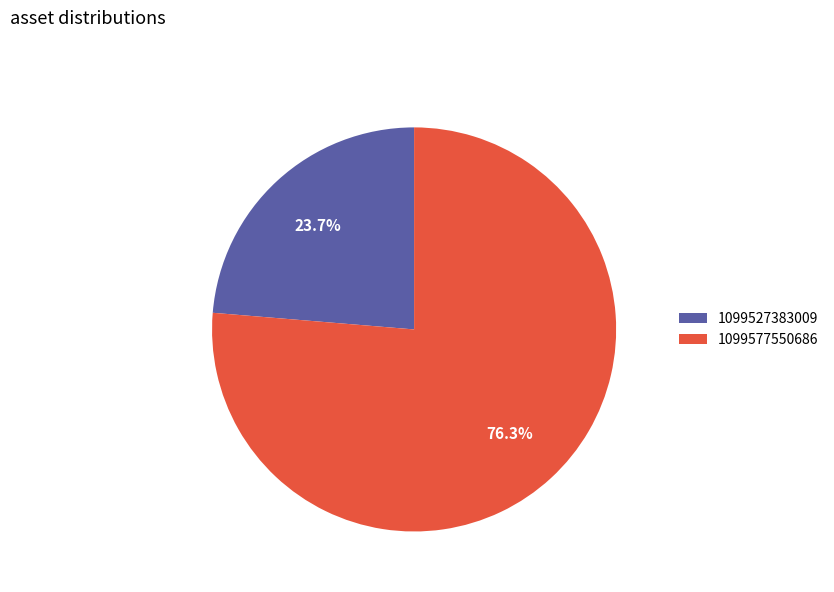

Is there any slice that represents more than half of the pie?

Yes